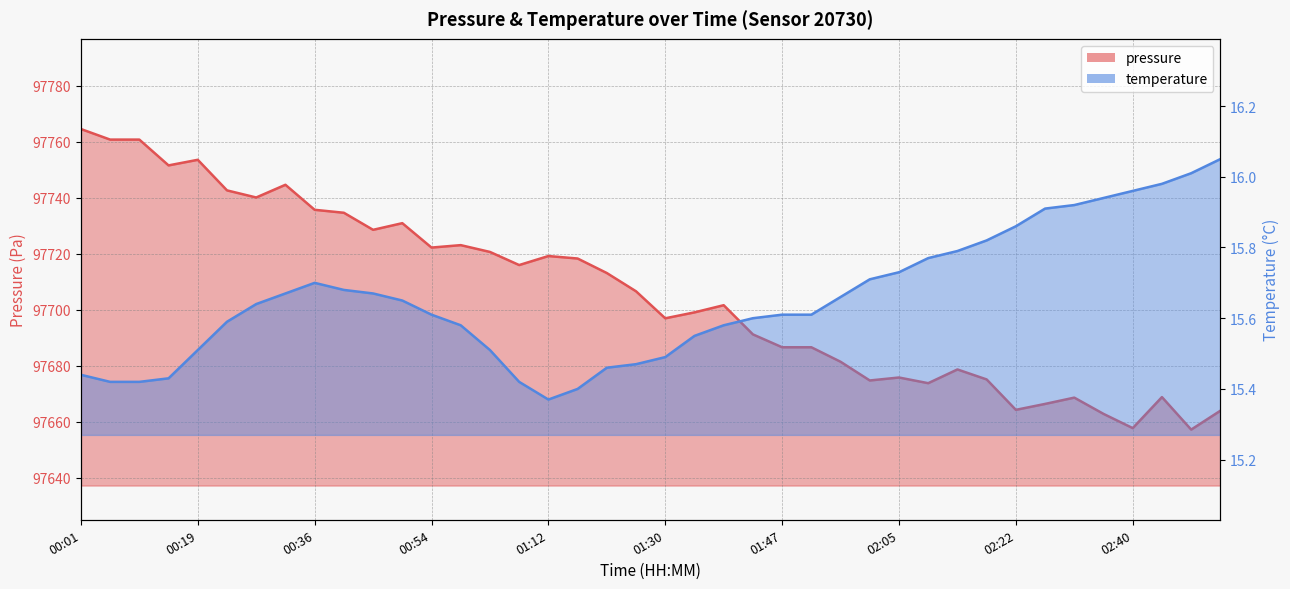

What value does the pressure series have at 01:30?

97696.9